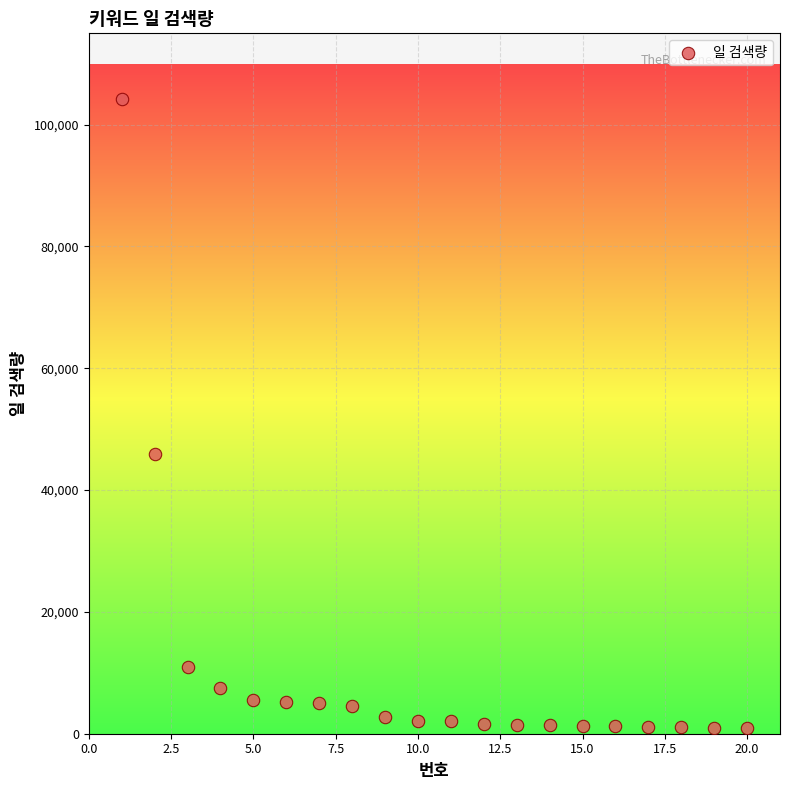

What Y value in the scatter plot is closest to 52554?

45957